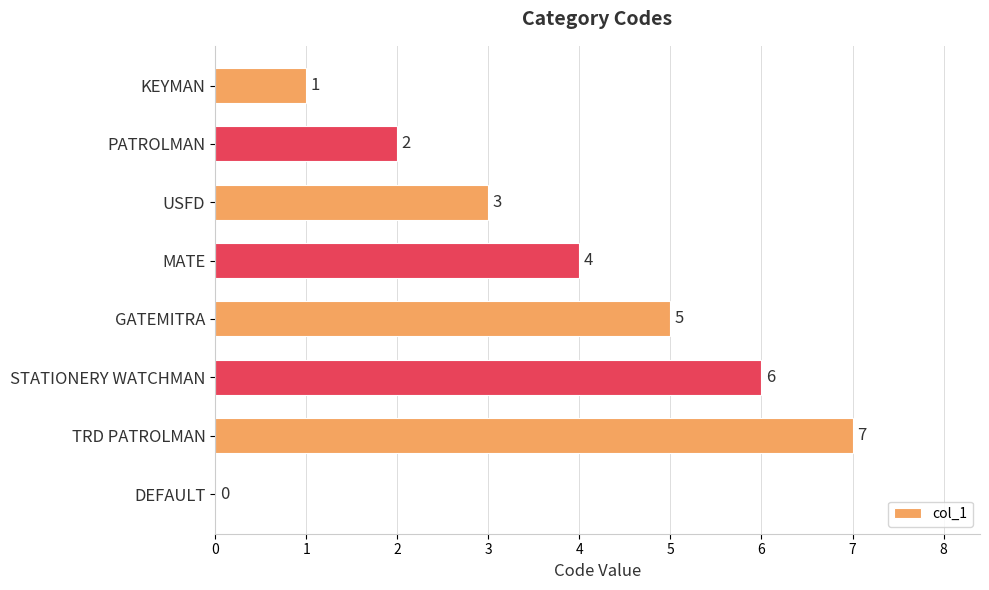

Are the bars grouped side by side (vs. stacked)?

No